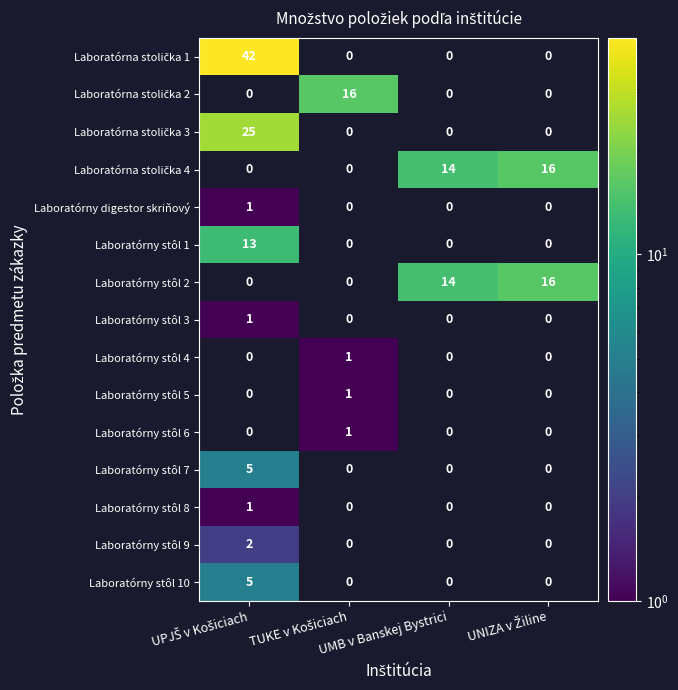

What is the greatest value displayed?

42.0